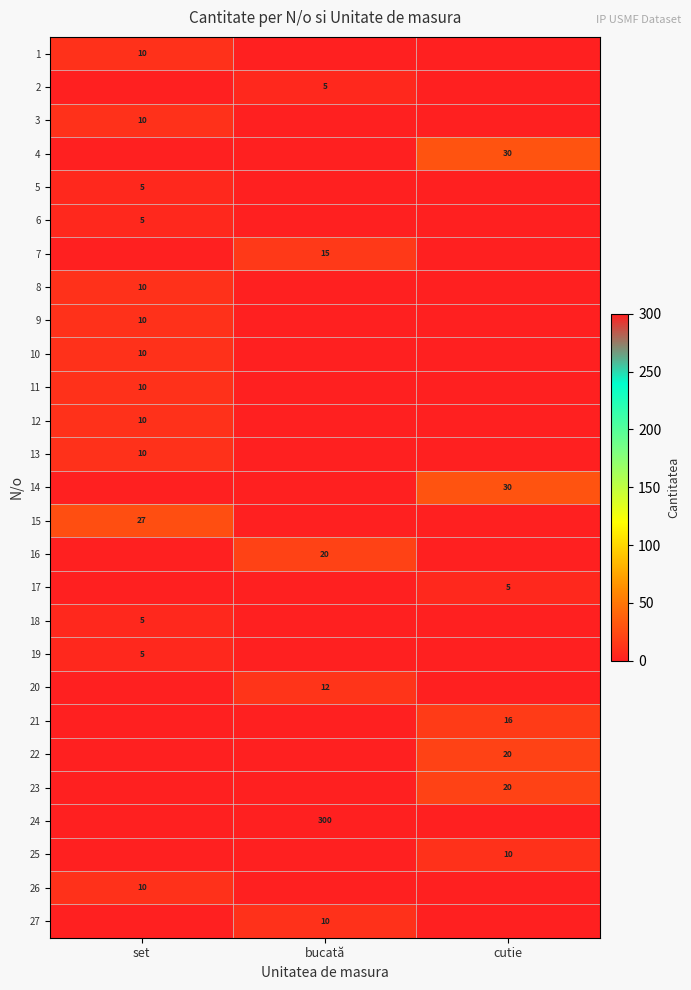

The value of 18 at set is 5. True or false?

True